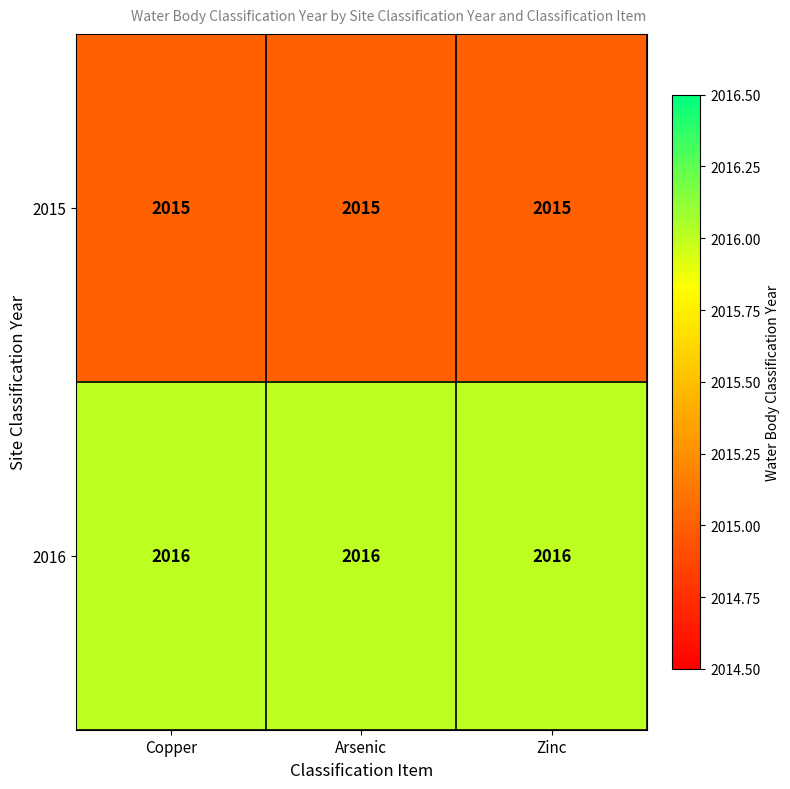

What is the sum of all 2016 values?

6048